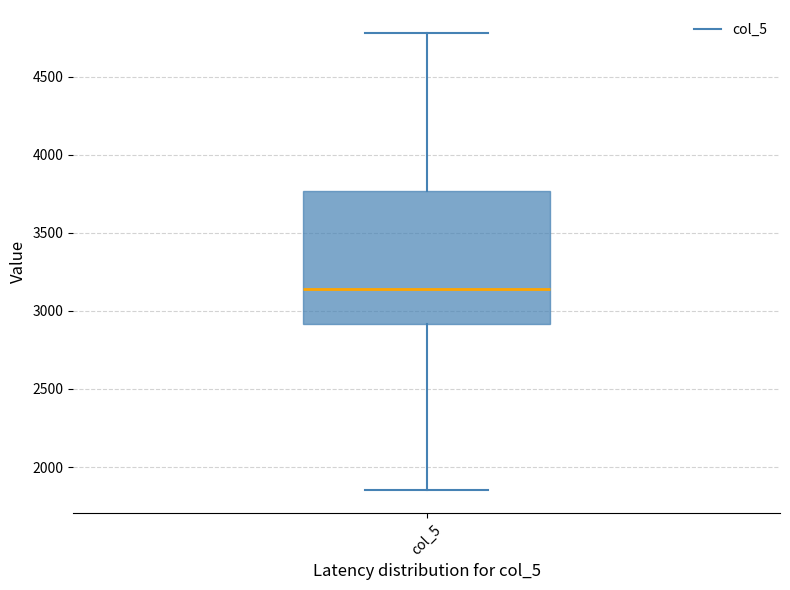

Read this box plot against the y-axis: the position of the median line, the range covered by the box, and the ends of both whiskers. The values are not printed on the chart, so give them approximately, as read against the axis.

median 3150, box 2900 to 3750, whiskers 1850 to 4800